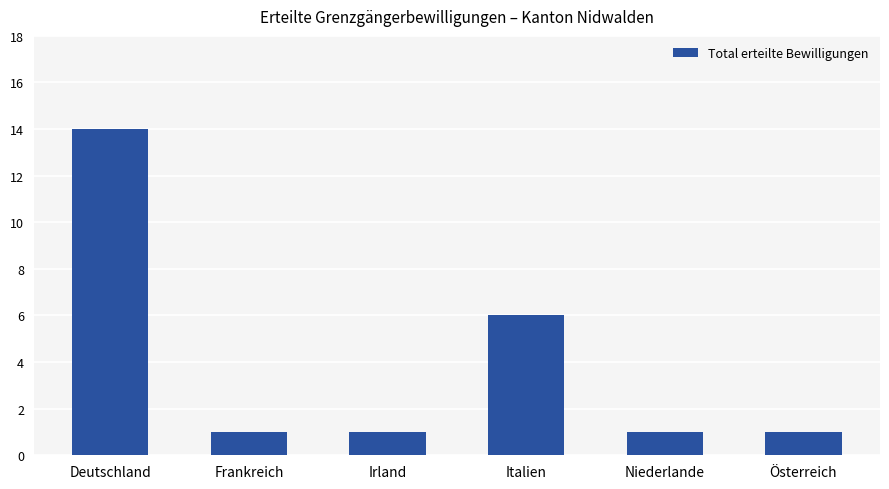

What is the change in value from Deutschland to Italien?

-8